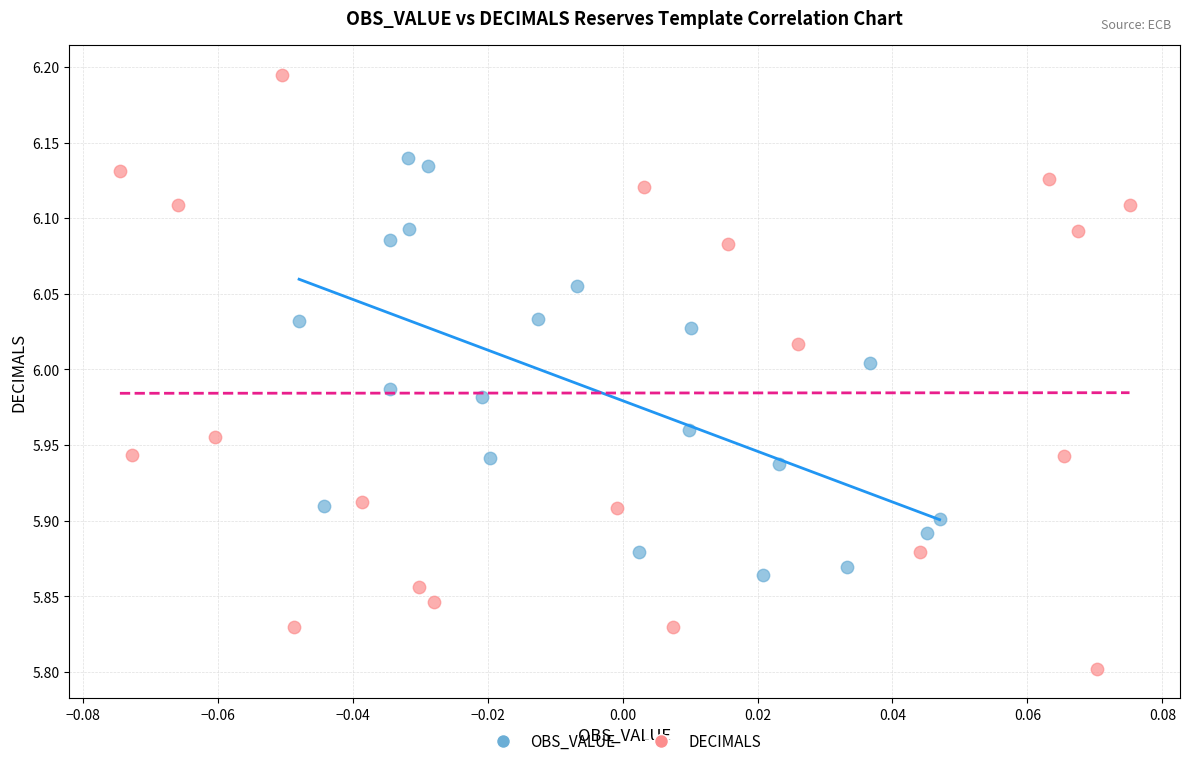

Which series reaches the minimum Y coordinate?

DECIMALS